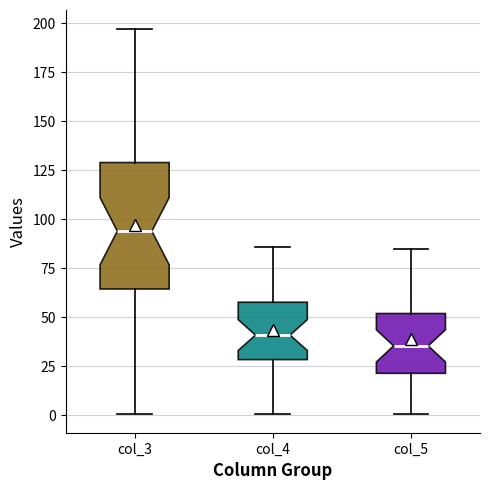

Where does the lower whisker of the box for col_3 end on the y-axis? The values are not printed on the chart, so give them approximately, as read against the axis.

0